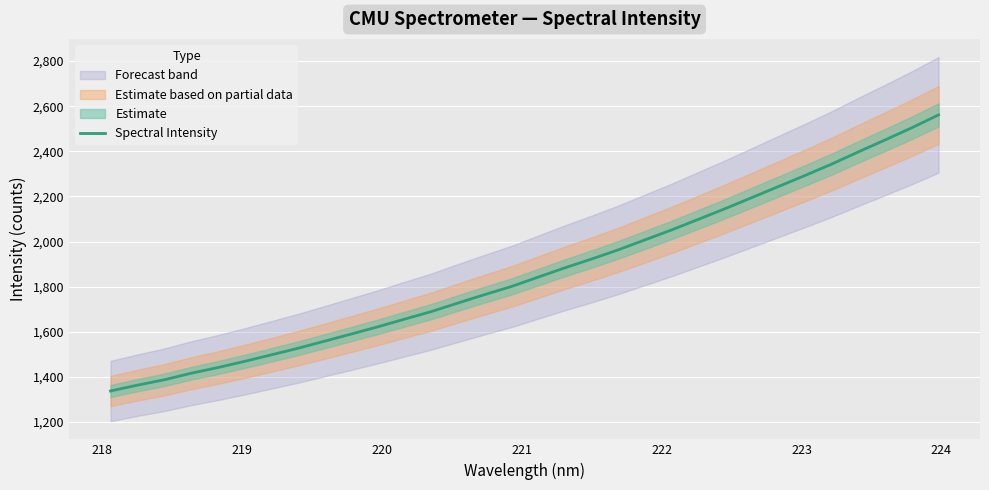

The value at 218 is 1363.1. True or false?

True